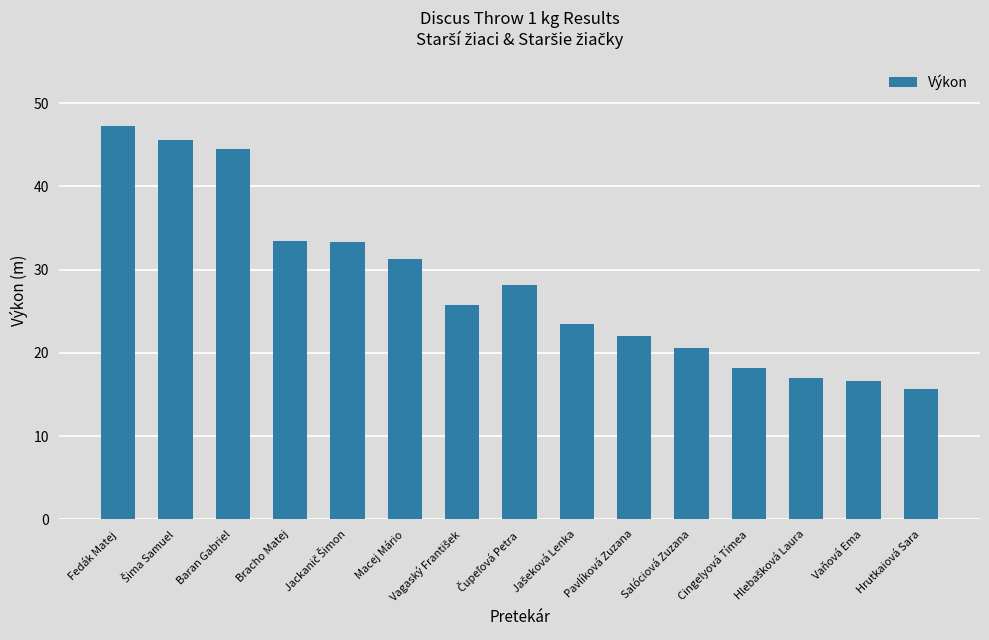

What is the difference between the maximum and minimum values?

31.6